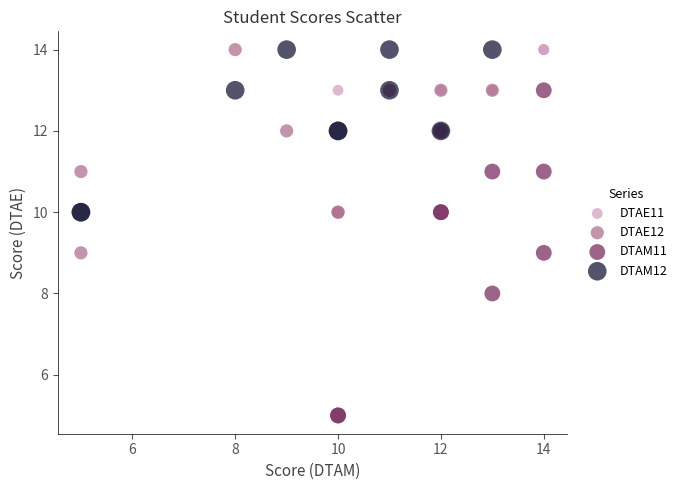

Which series has the widest spread of Y values?

DTAM11